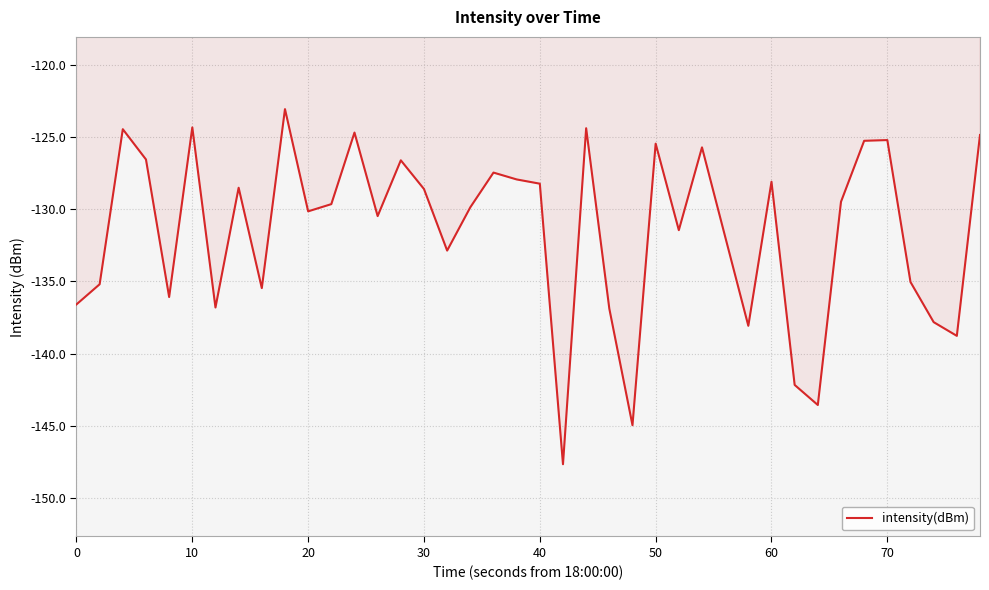

True or false: there are more than 1 points higher than both neighbors.

True